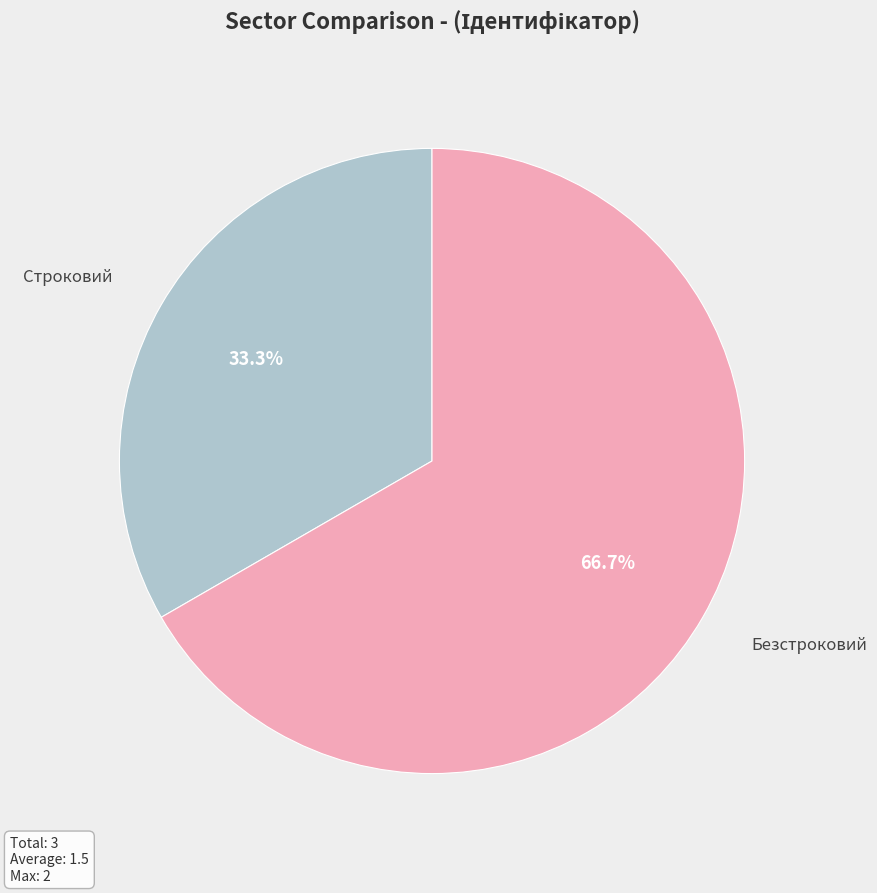

Do Безстроковий and Строковий together represent more than half of the pie?

Yes